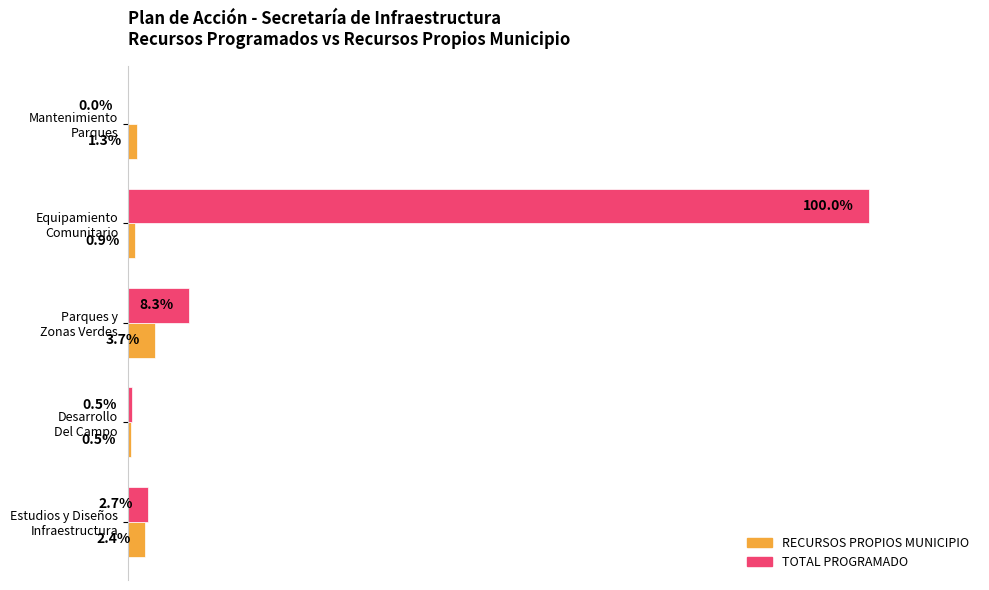

What is the maximum value shown in the chart?

1.0